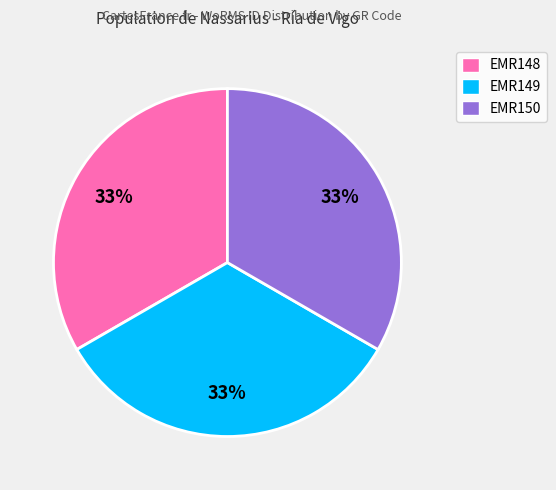

Do EMR148 and EMR150 together represent more than half of the pie?

Yes